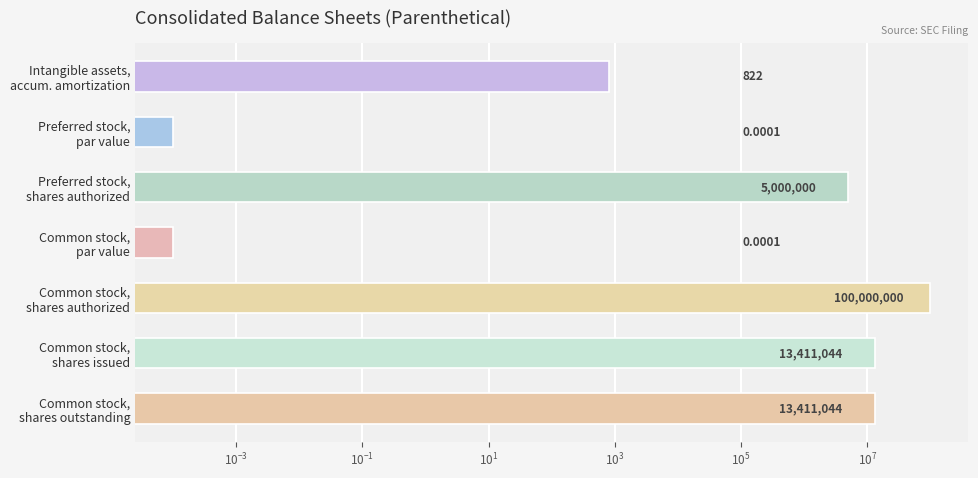

What is the difference between the maximum and minimum values?

100000000.0